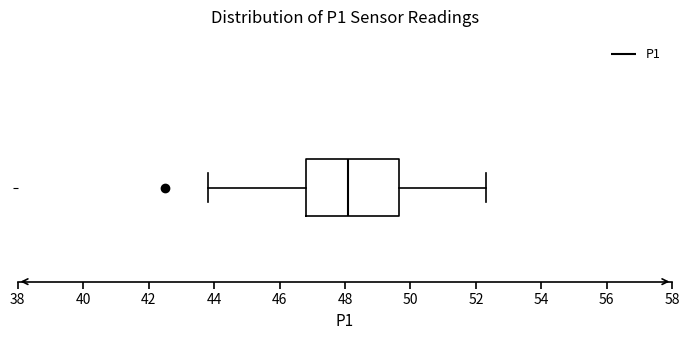

Read this box plot against the x-axis: the position of the median line, the range covered by the box, and the ends of both whiskers. The values are not printed on the chart, so give them approximately, as read against the axis.

median 48.2, box 46.8 to 49.6, whiskers 43.8 to 52.4